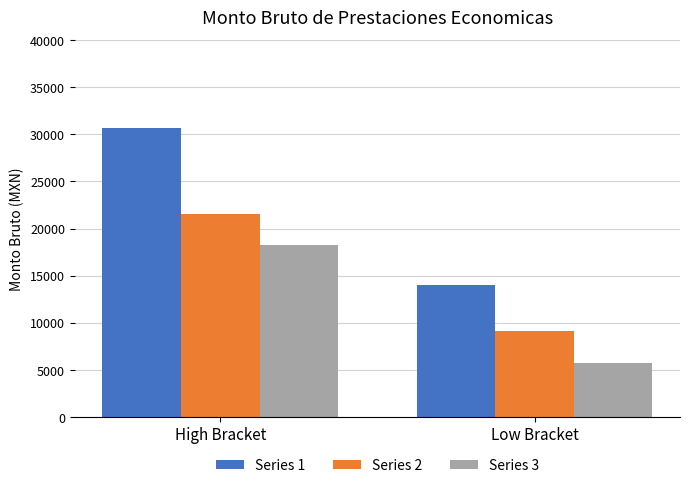

How many bars are there in each group?

3